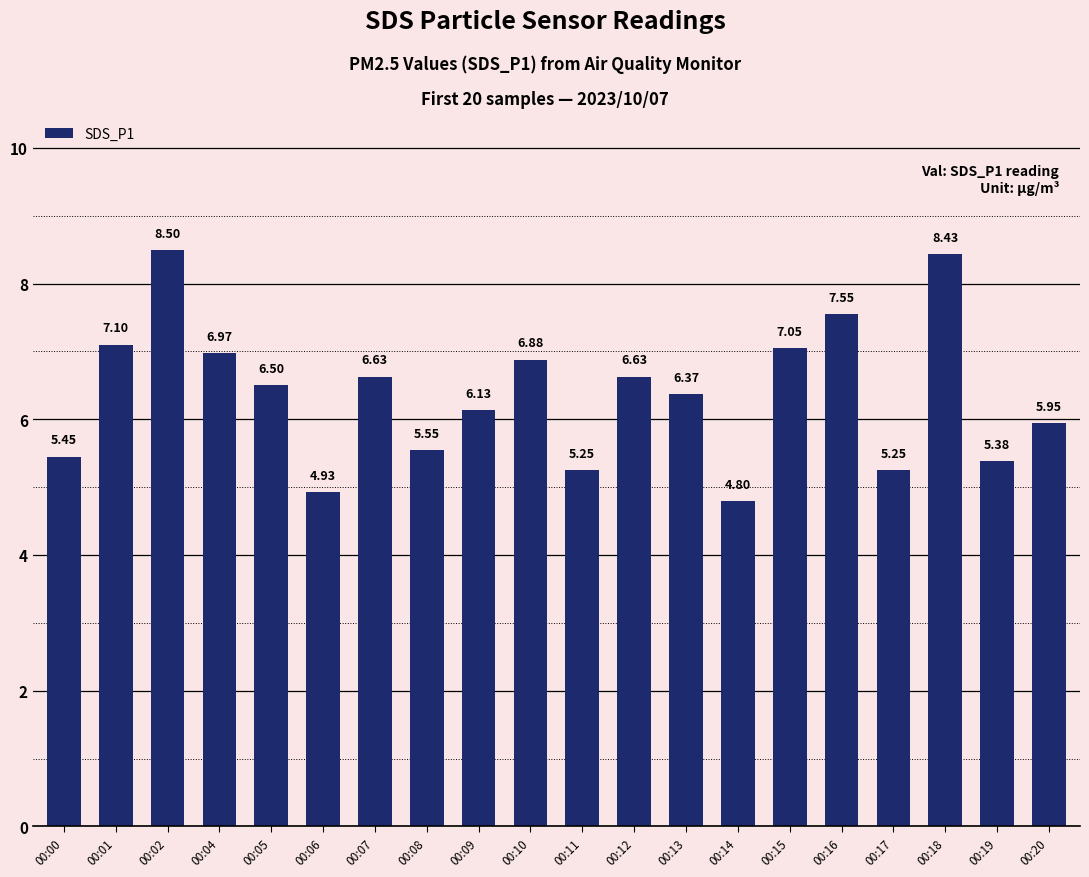

What is the difference between the maximum and minimum values?

3.7